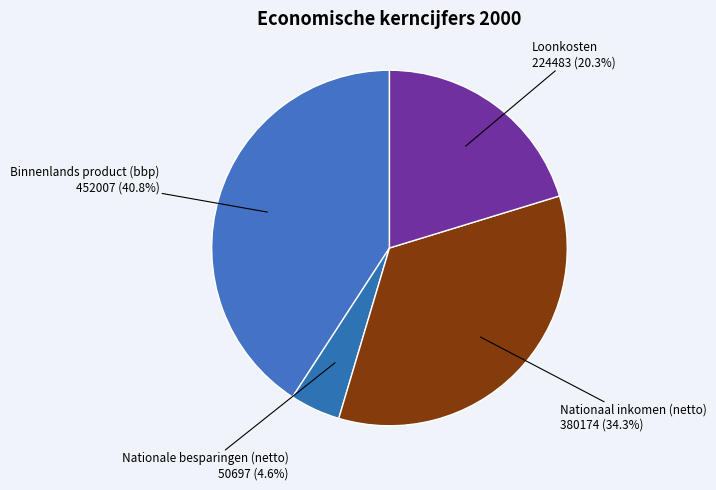

To the nearest percent, what is the difference between the Loonkosten and Nationale besparingen (netto) slice percentages?

16%